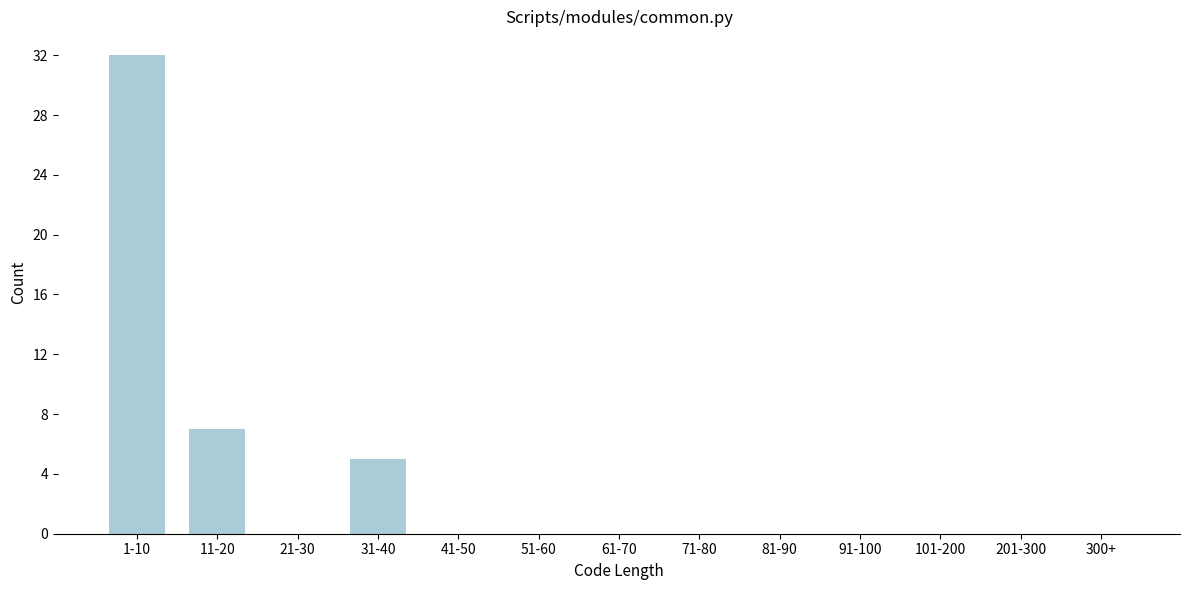

Reading left to right, extract all data points from this chart.

1-10=32	11-20=7	21-30=0	31-40=5	41-50=0	51-60=0	61-70=0	71-80=0	81-90=0	91-100=0	101-200=0	201-300=0	300+=0